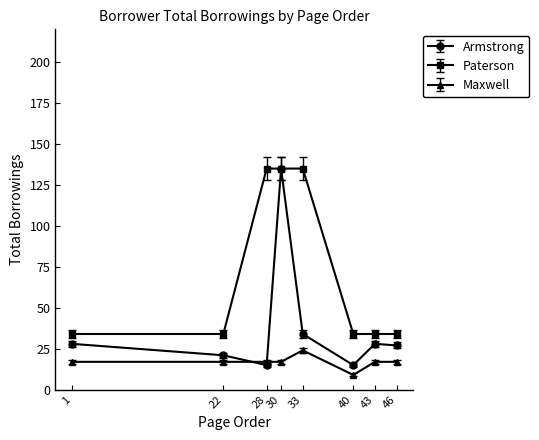

Which series has the widest spread of values?

Armstrong